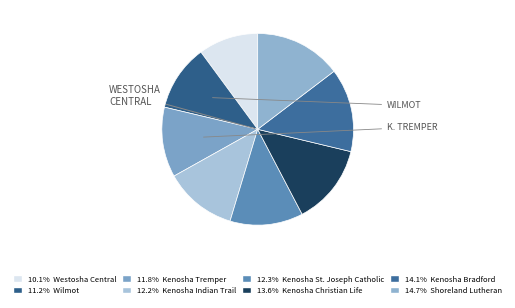

Which category has the biggest portion of the pie?

Shoreland Lutheran